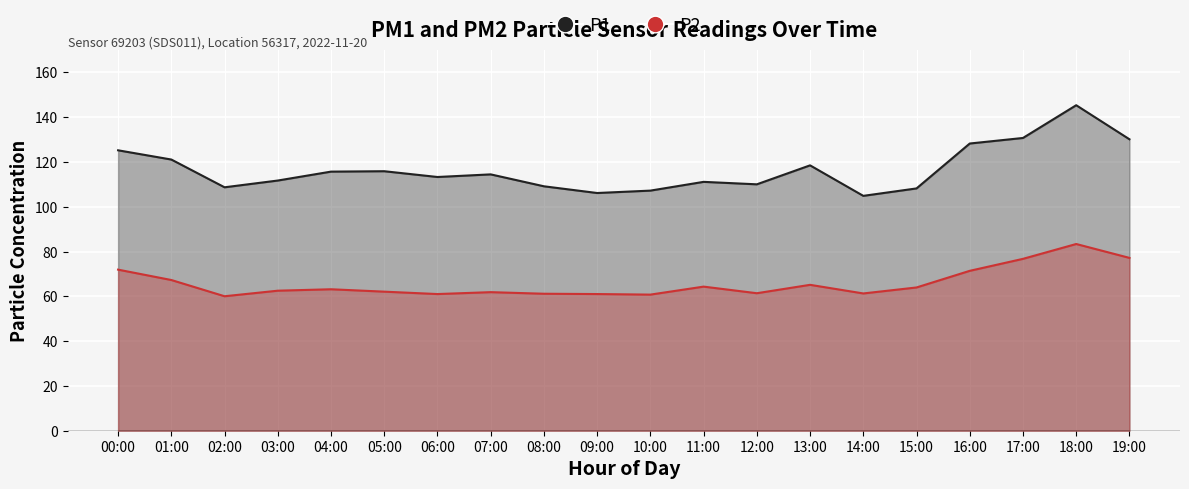

What is the value of the P1 point at the 10th from the left?

106.2